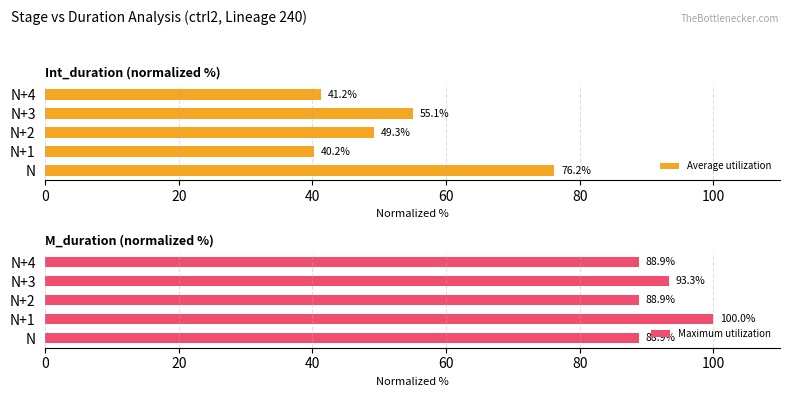

Rank the series by their average value, from lowest to highest.

Average utilization, Maximum utilization